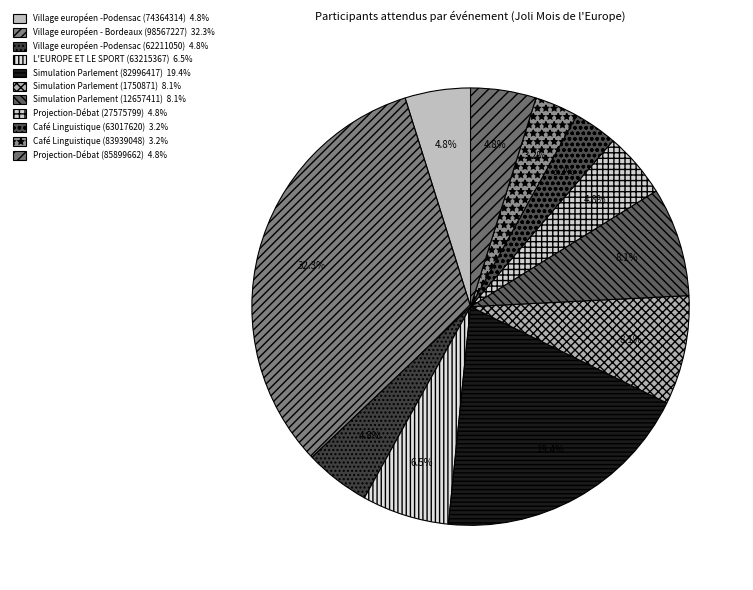

How many segments does this pie chart have?

11